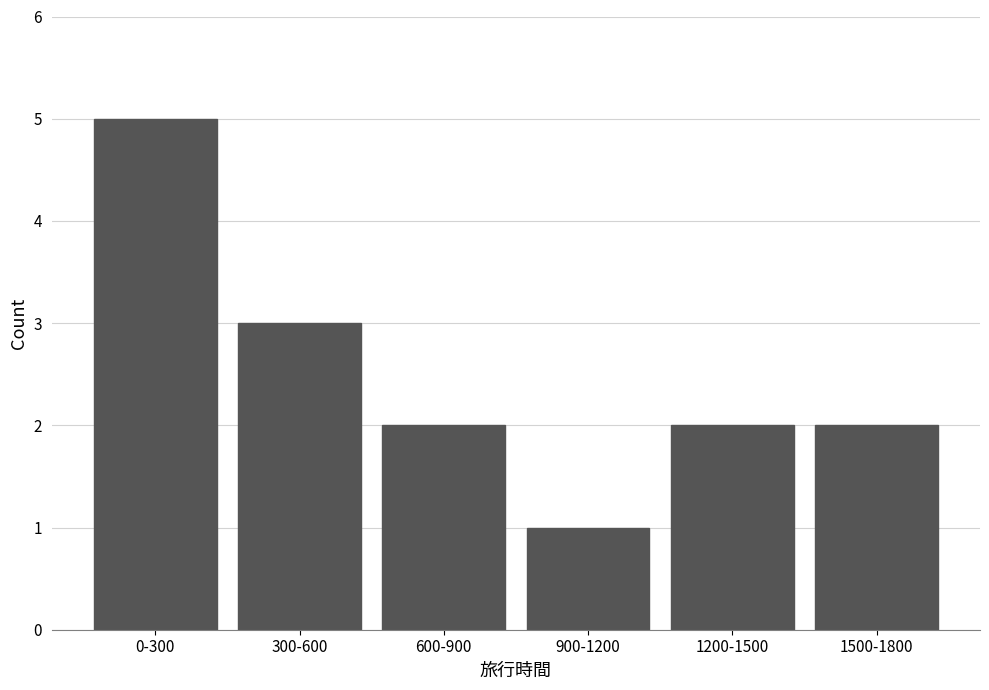

Reading left to right, list all the values displayed in this chart.

0-300=5	300-600=3	600-900=2	900-1200=1	1200-1500=2	1500-1800=2